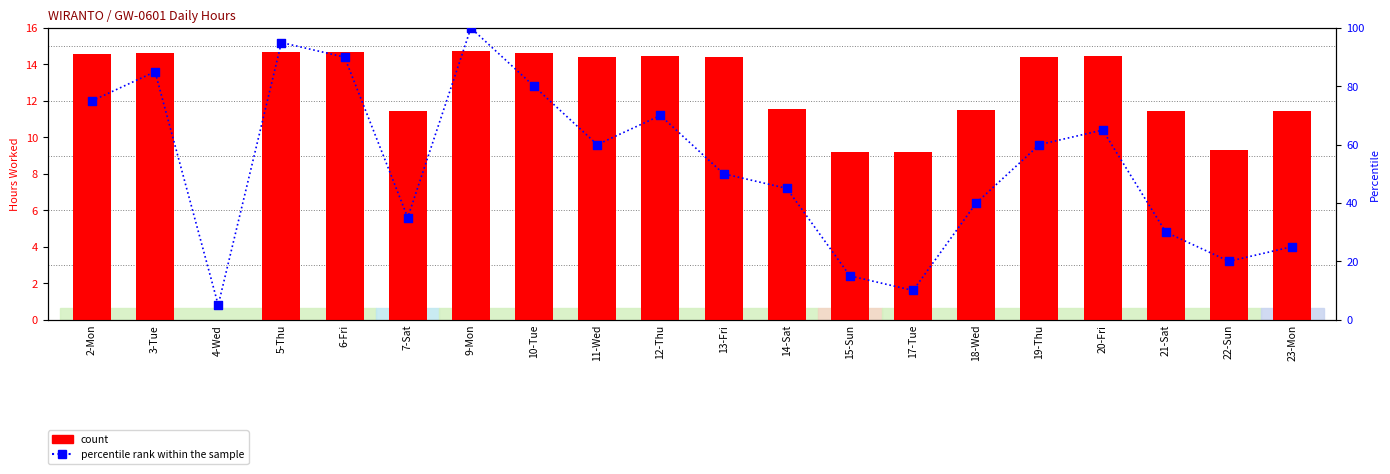

What are all the series names shown in the legend?

count, percentile rank within the sample